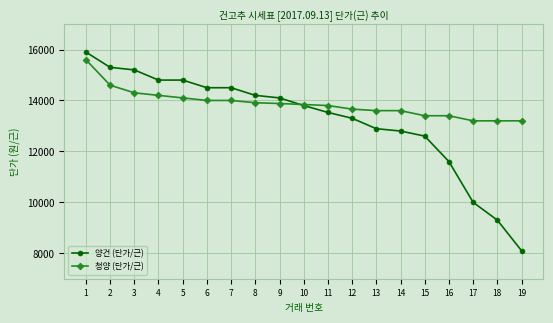

Where is 양건 (단가/근) nearest to the value 12000?

16